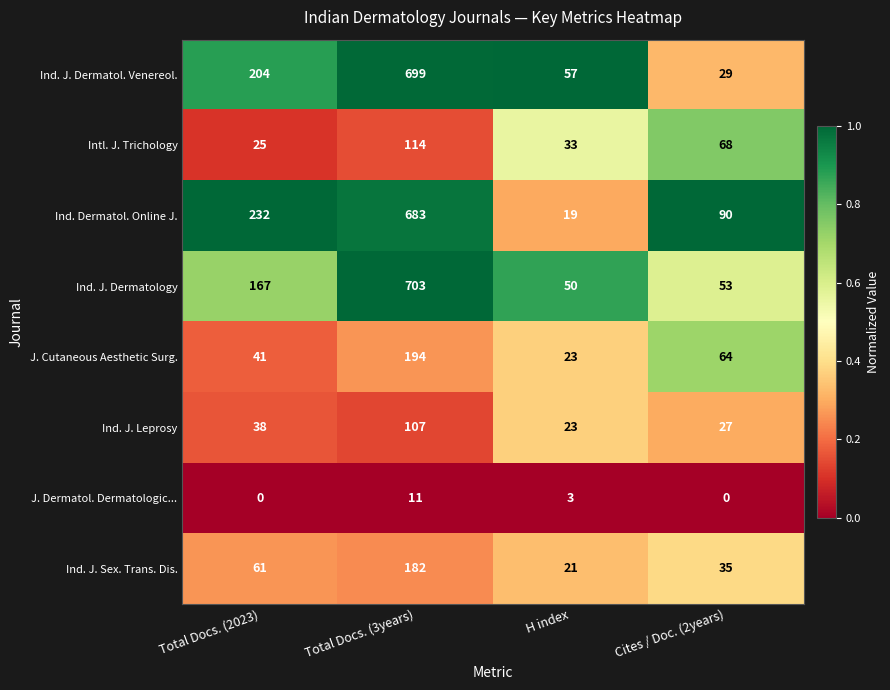

What is the difference between the maximum and minimum values in the Ind. J. Leprosy series?

84